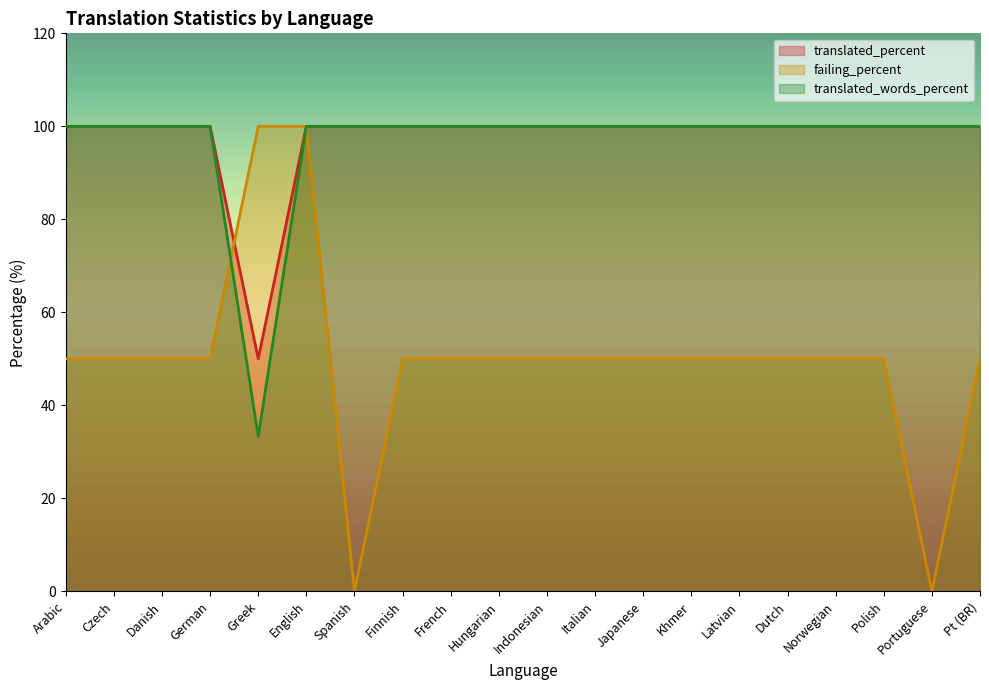

What is the value of the translated_words_percent point at the 13th from the left?

100.0